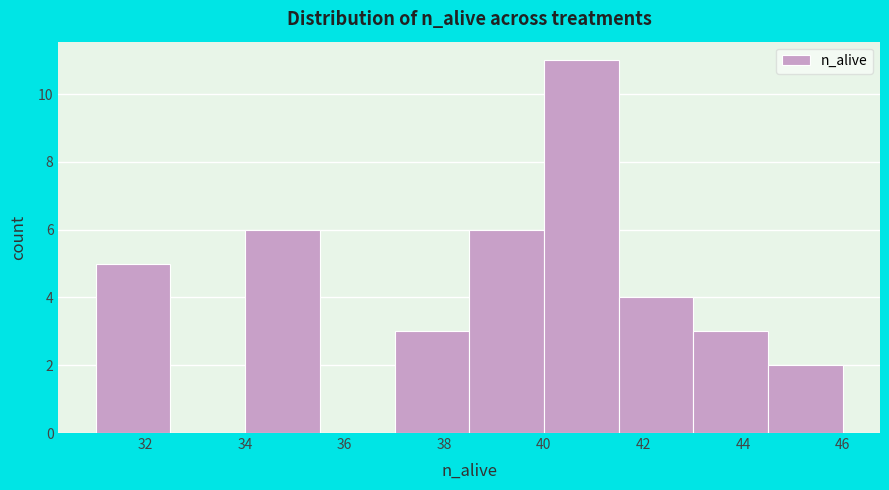

Reading left to right, list every bar in this chart as the range it spans on the x-axis followed by its height. Neither the bar edges nor the heights are printed on the chart, so give them approximately, as read against the axes.

31.0 to 32.5: 5
32.5 to 34.0: 0
34.0 to 35.5: 6
35.5 to 37.0: 0
37.0 to 38.5: 3
38.5 to 40.0: 6
40.0 to 41.5: 11
41.5 to 43.0: 4
43.0 to 44.5: 3
44.5 to 46.0: 2